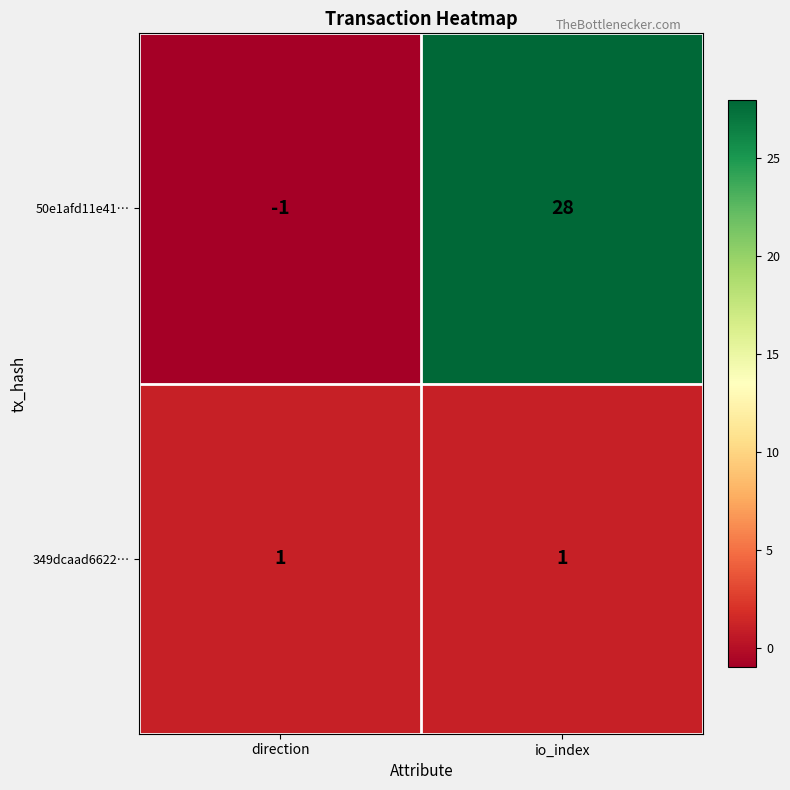

Which series has the largest total across all categories?

50e1afd11e41…